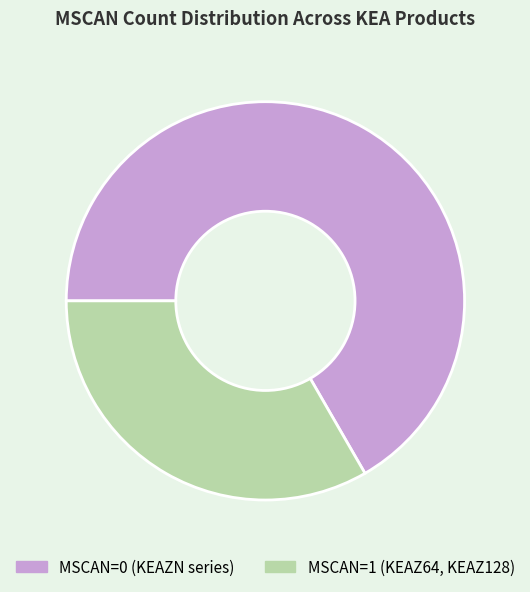

Which slice is the largest?

MSCAN=0 (KEAZN series)